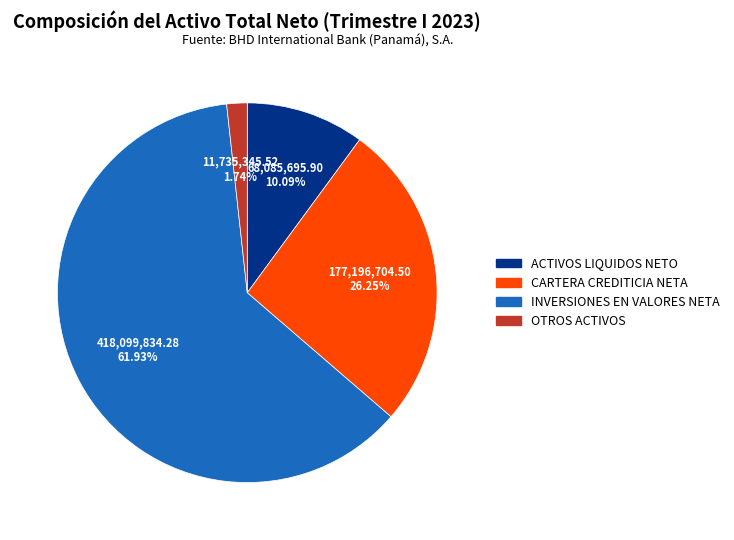

Combined, what portion of the pie is OTROS ACTIVOS and INVERSIONES EN VALORES NETA?

63.7%